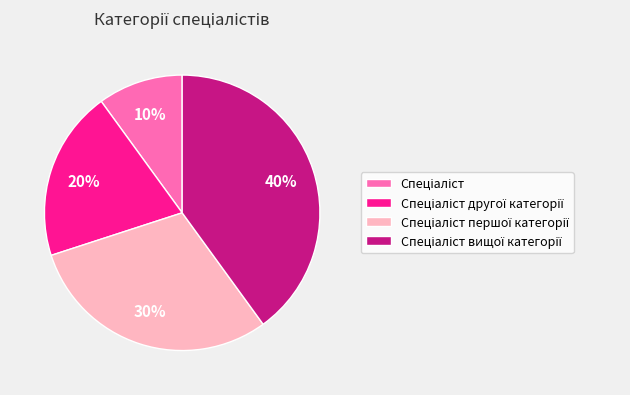

Is there any slice that represents more than half of the pie?

No